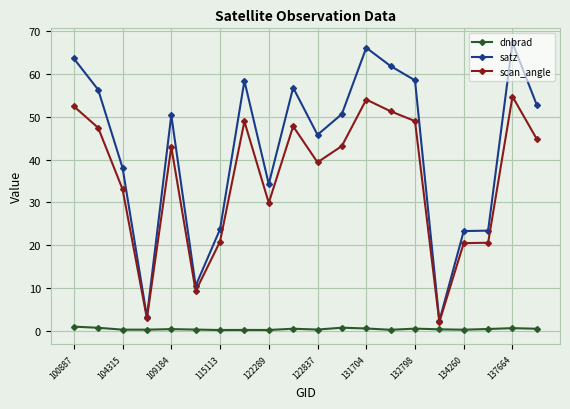

True or false: dnbrad and scan_angle intersect in this chart.

False